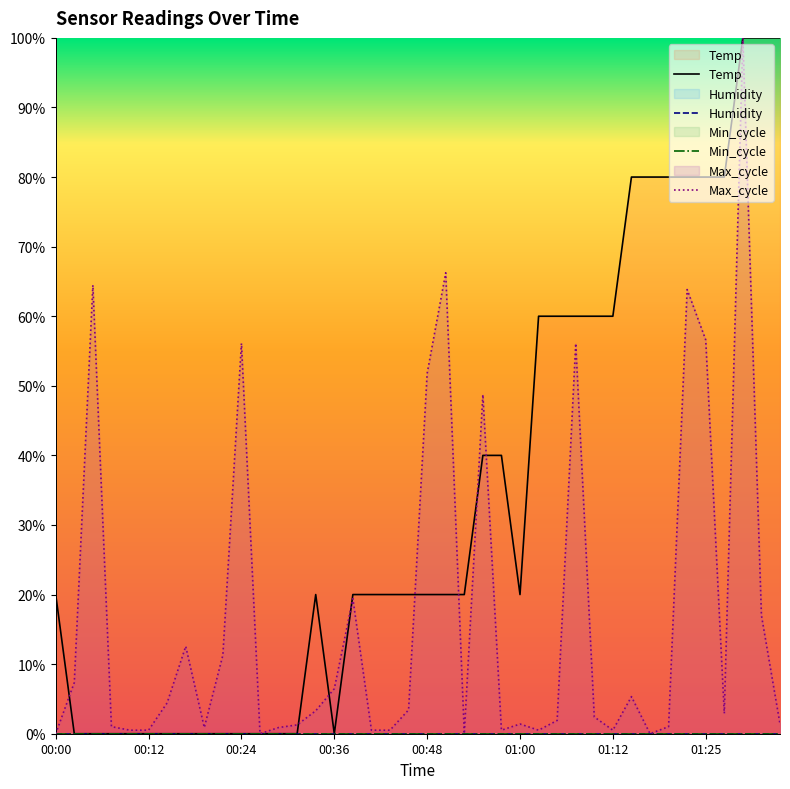

Which category has the highest value across all series?

01:29